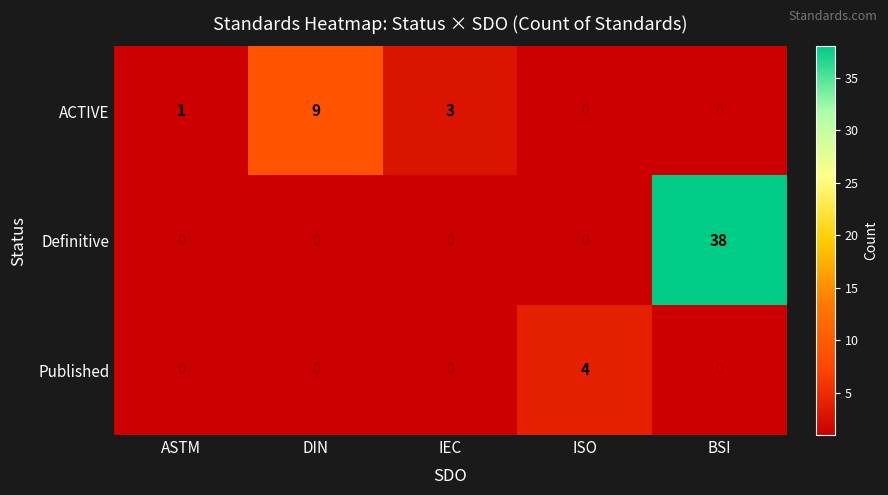

What is the maximum value shown in the chart?

38.0